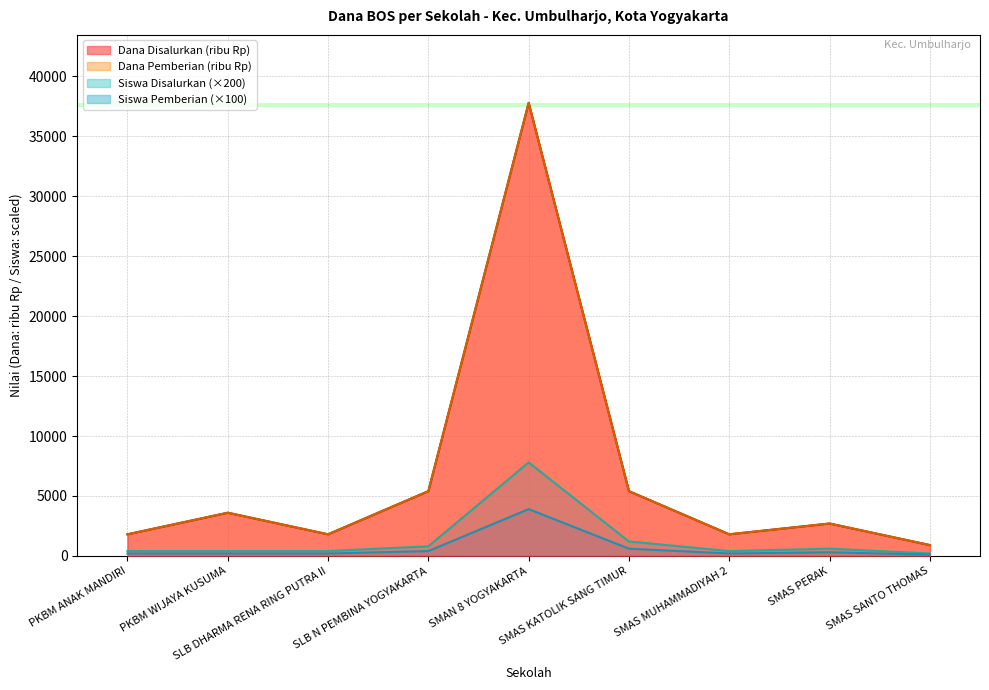

What is the label of the 2nd point from the right?

SMAS PERAK